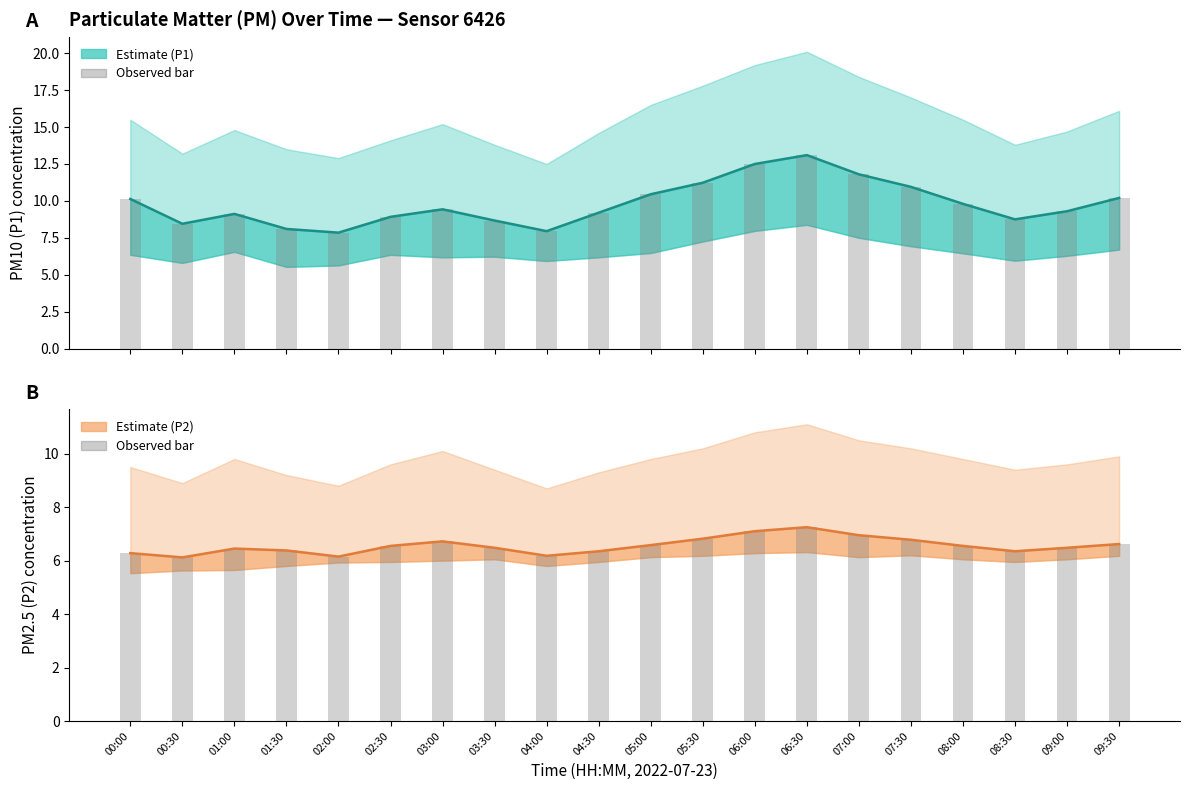

Is the value of P1 estimate at 01:30 greater than the value of P1 observed at 01:00?

No